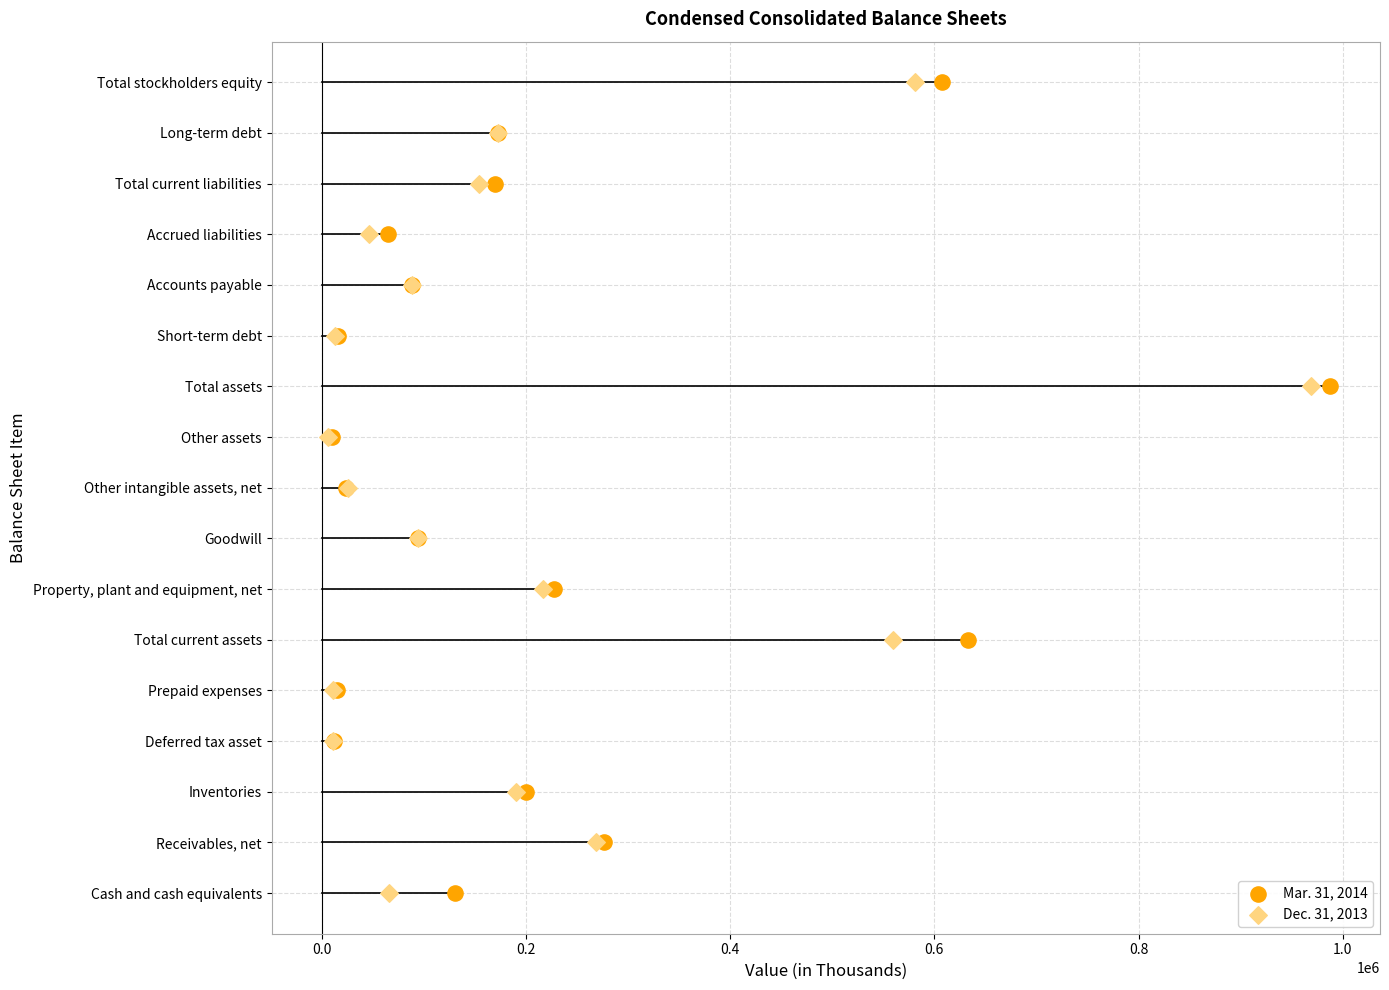

What are all the series names shown in the legend?

Mar. 31, 2014, Dec. 31, 2013